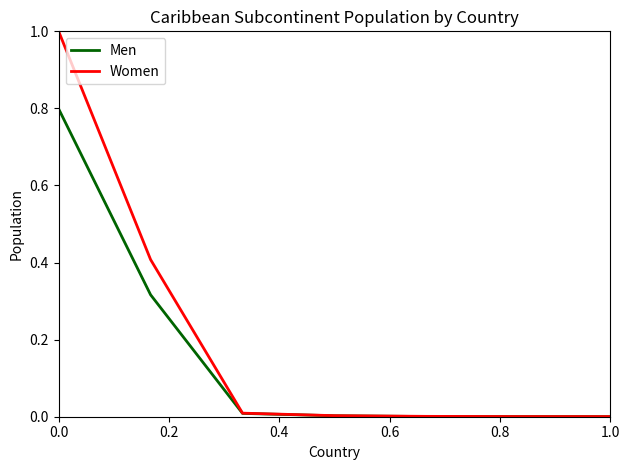

List the series in order of their overall mean, highest first.

Women, Men